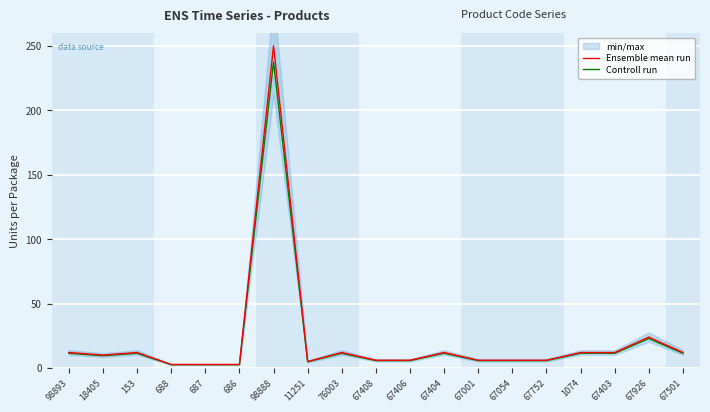

List the series in order of their overall mean, highest first.

Ensemble mean run, Controll run